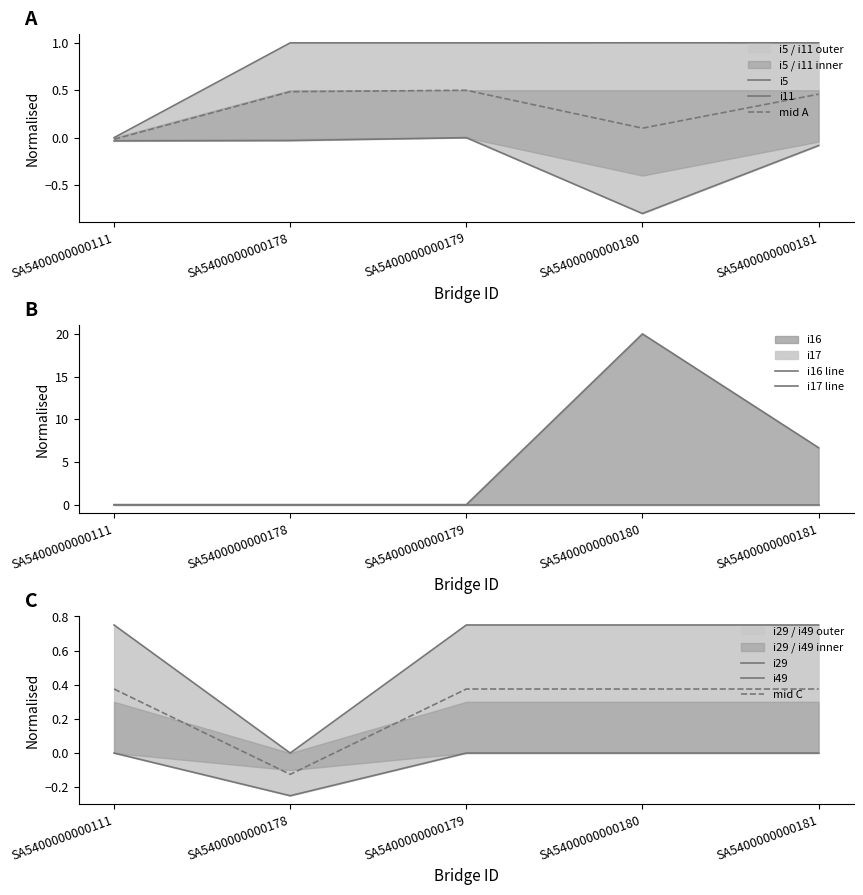

How many interior local peaks does the i16 series have?

1